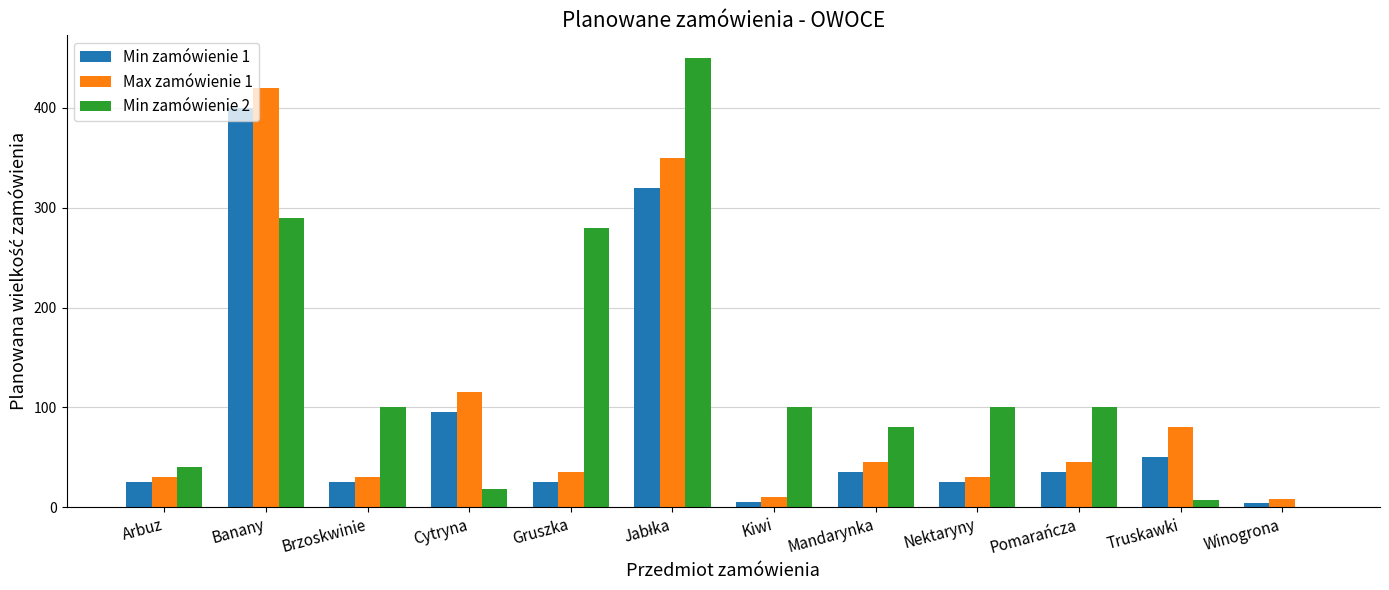

How many distinct data groups are displayed?

3